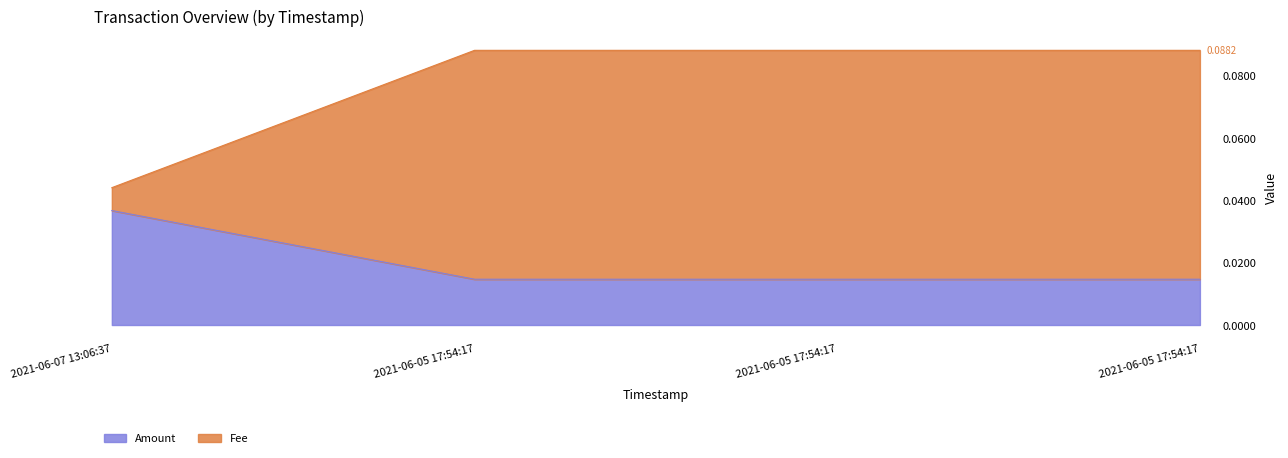

Reading left to right, what are all the values shown in this chart?

Amount: 2021-06-07 13:06:37=0.0	2021-06-05 17:54:17=0.0	2021-06-05 17:54:17=0.0	2021-06-05 17:54:17=0.0
Fee: 2021-06-07 13:06:37=0.0	2021-06-05 17:54:17=0.1	2021-06-05 17:54:17=0.1	2021-06-05 17:54:17=0.1